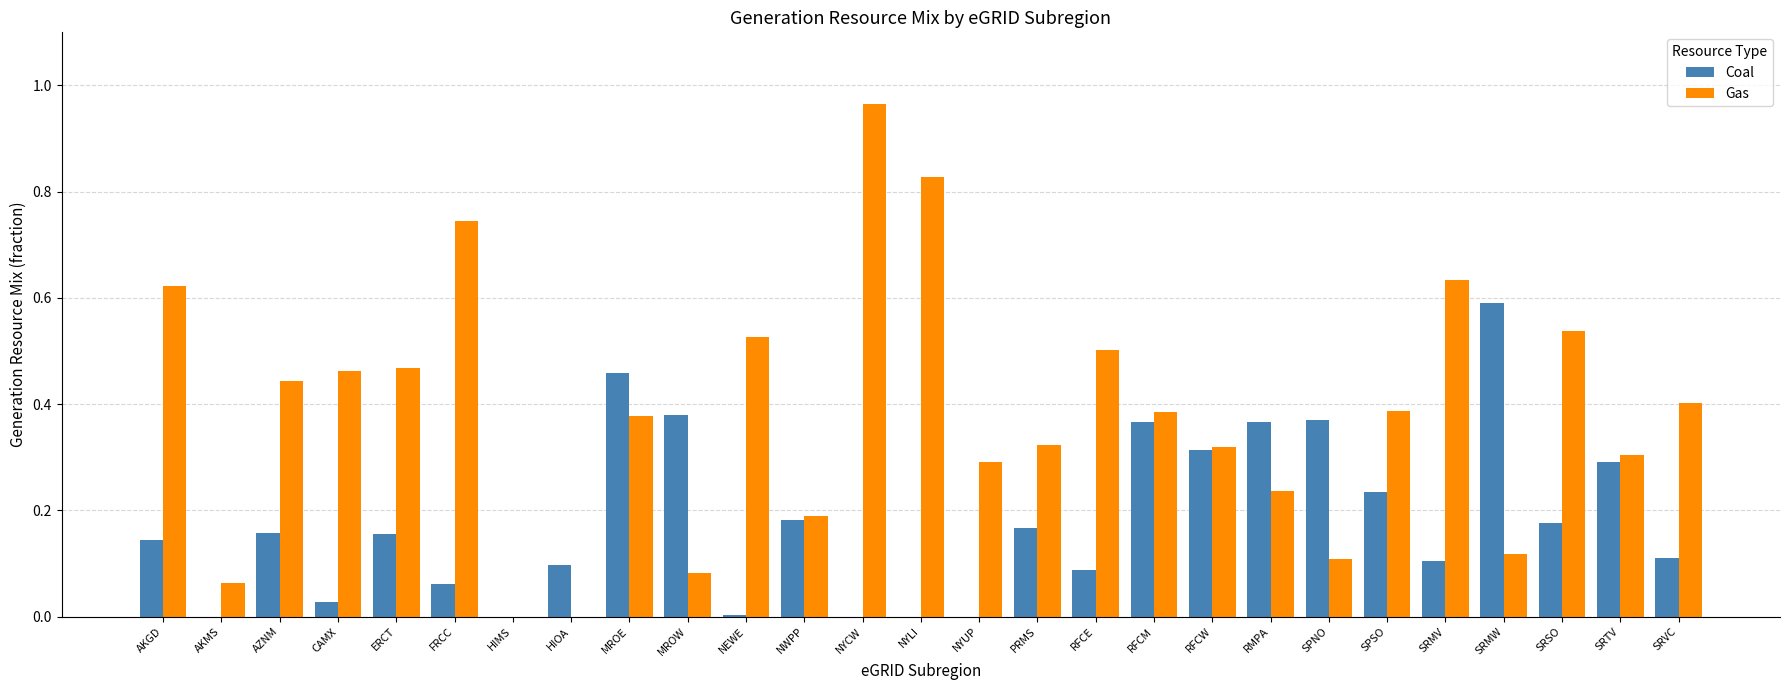

At which category is the sum across all series the highest?

NYCW